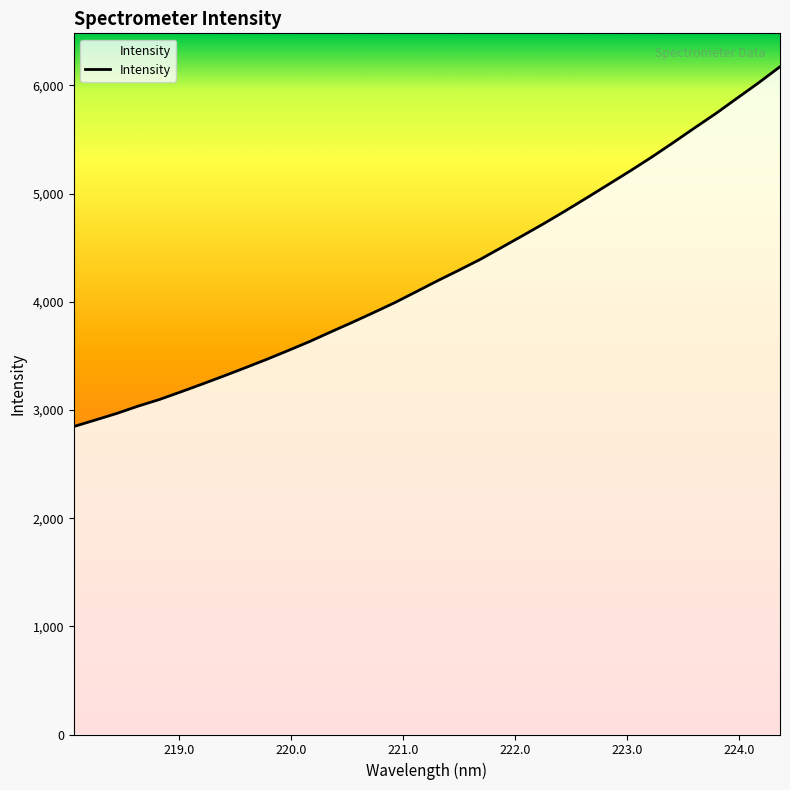

What is the difference between the maximum and minimum values?

3326.2